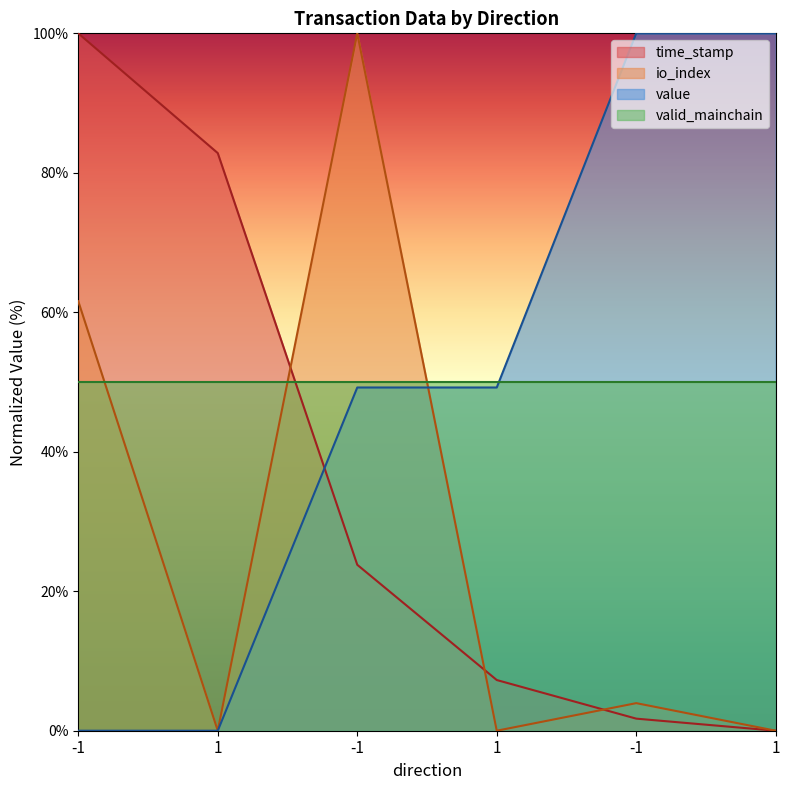

Which series changed the most between -1 and -1?

value